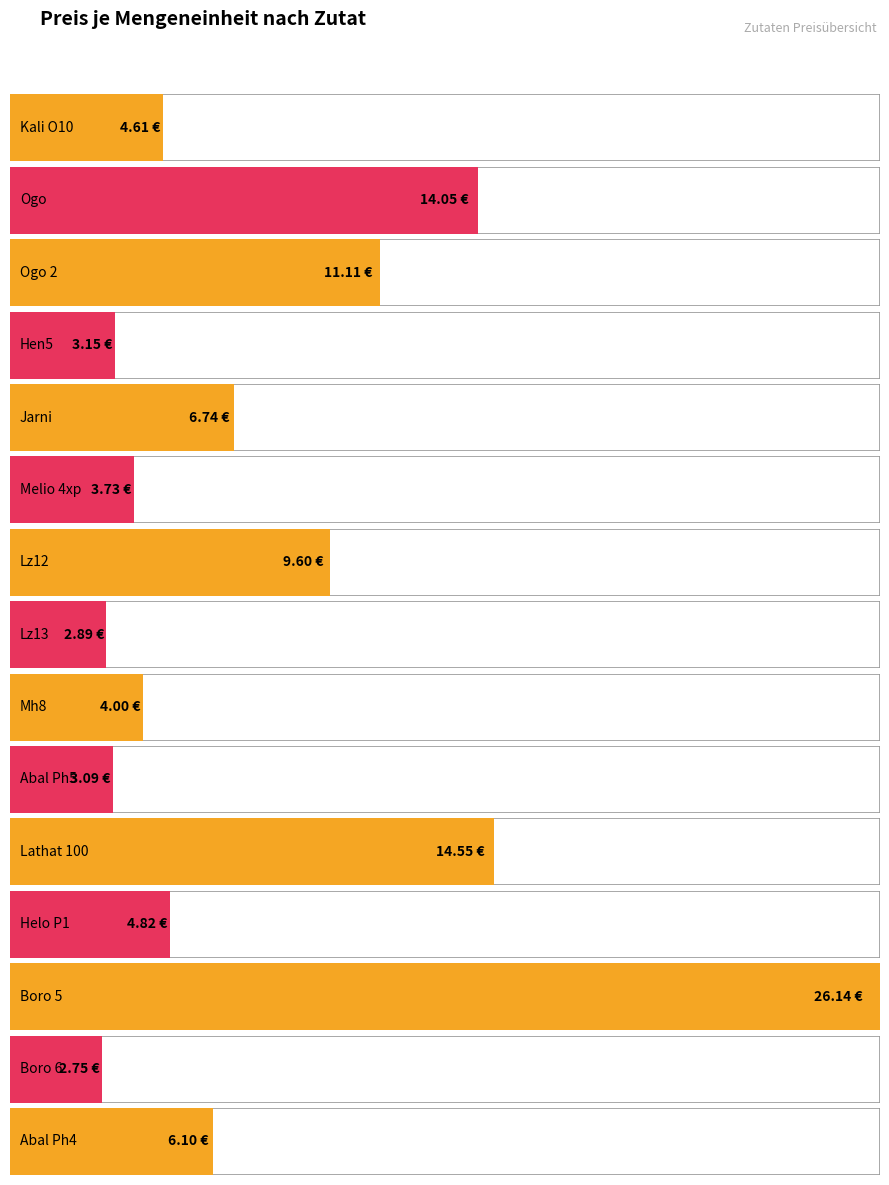

What is the smallest value displayed?

2.8